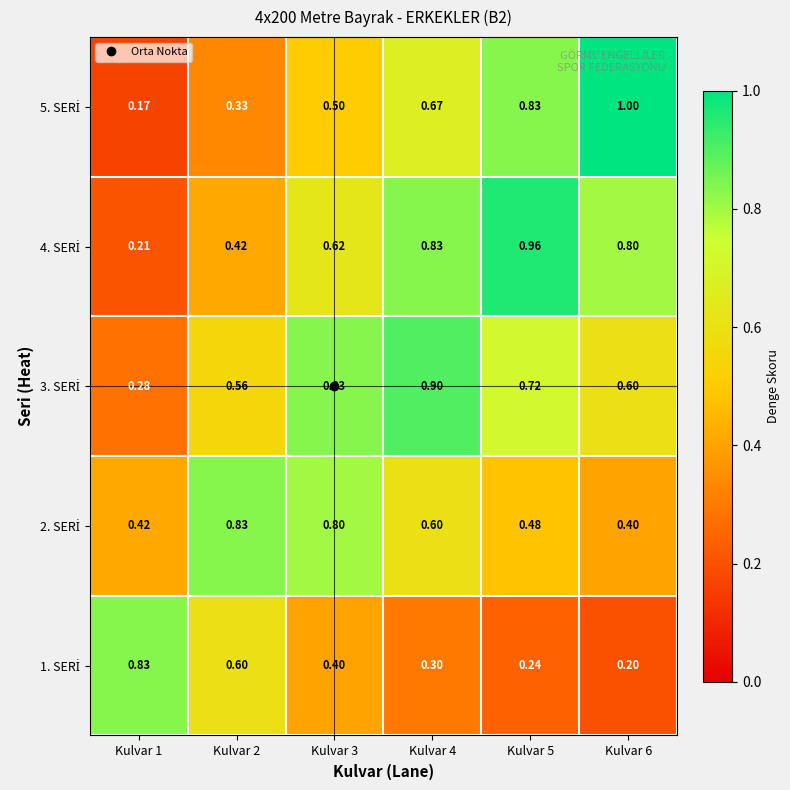

At how many categories does at least one series exceed 0?

6